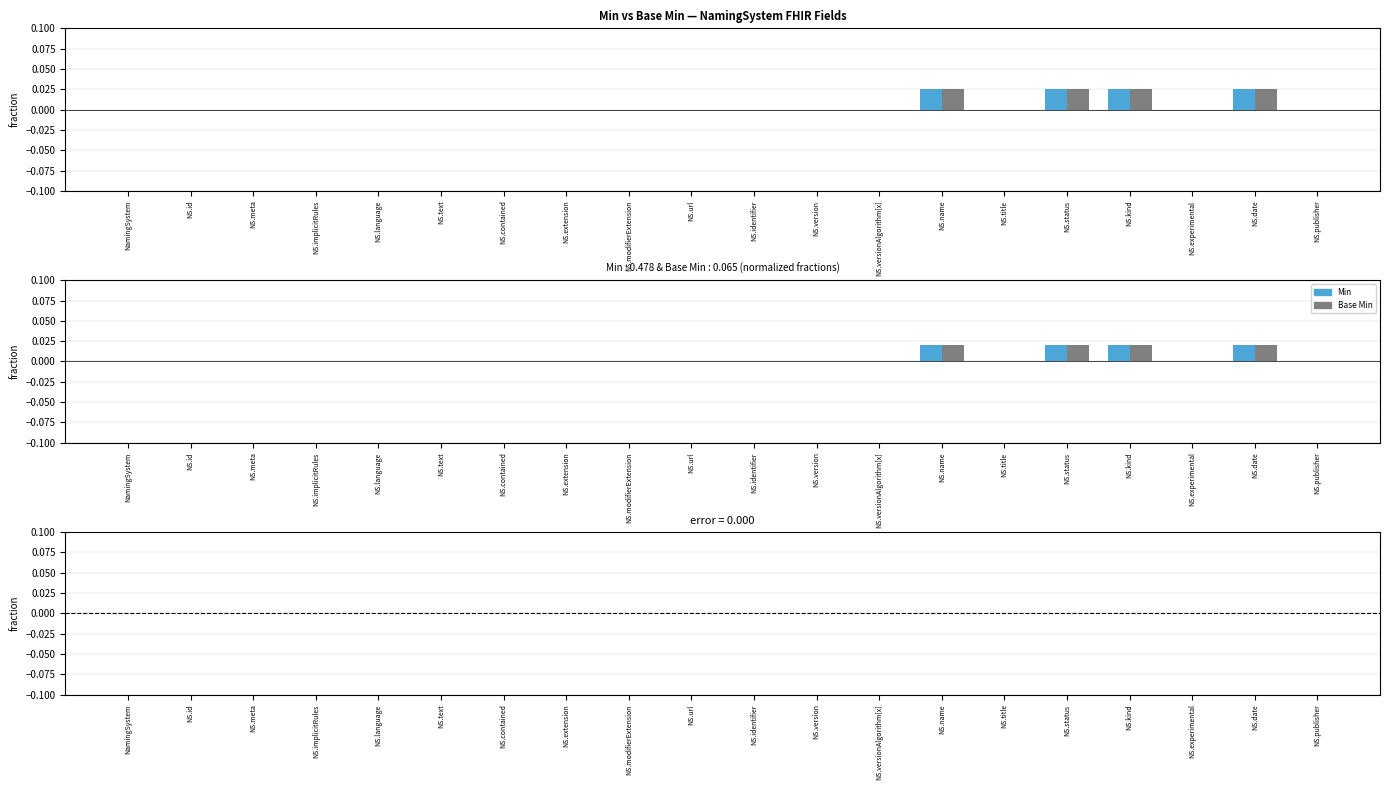

Is it true that Base Min equals 0.0 at NS.implicitRules?

True